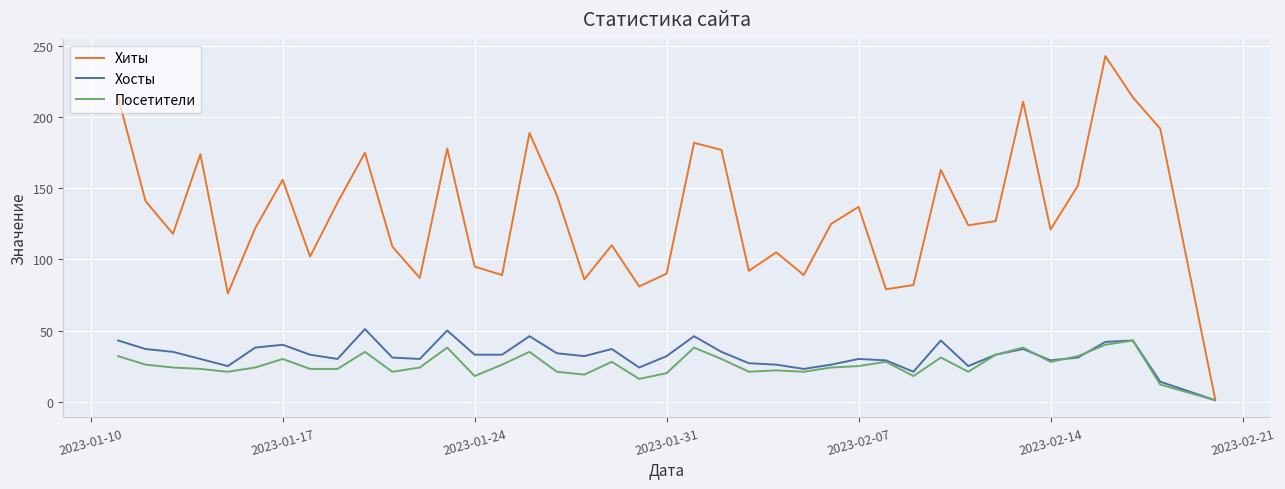

What is the maximum value shown in the chart?

243